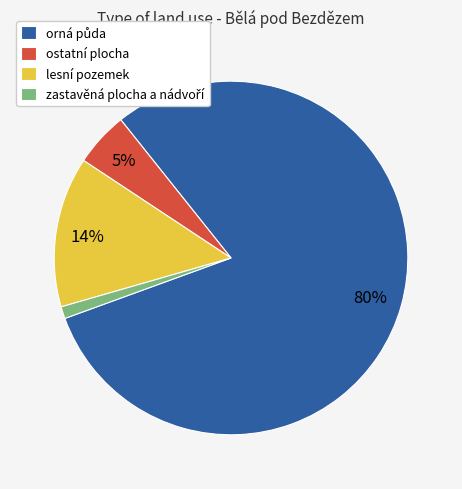

Is the sum of lesní pozemek and ostatní plocha greater than half?

No